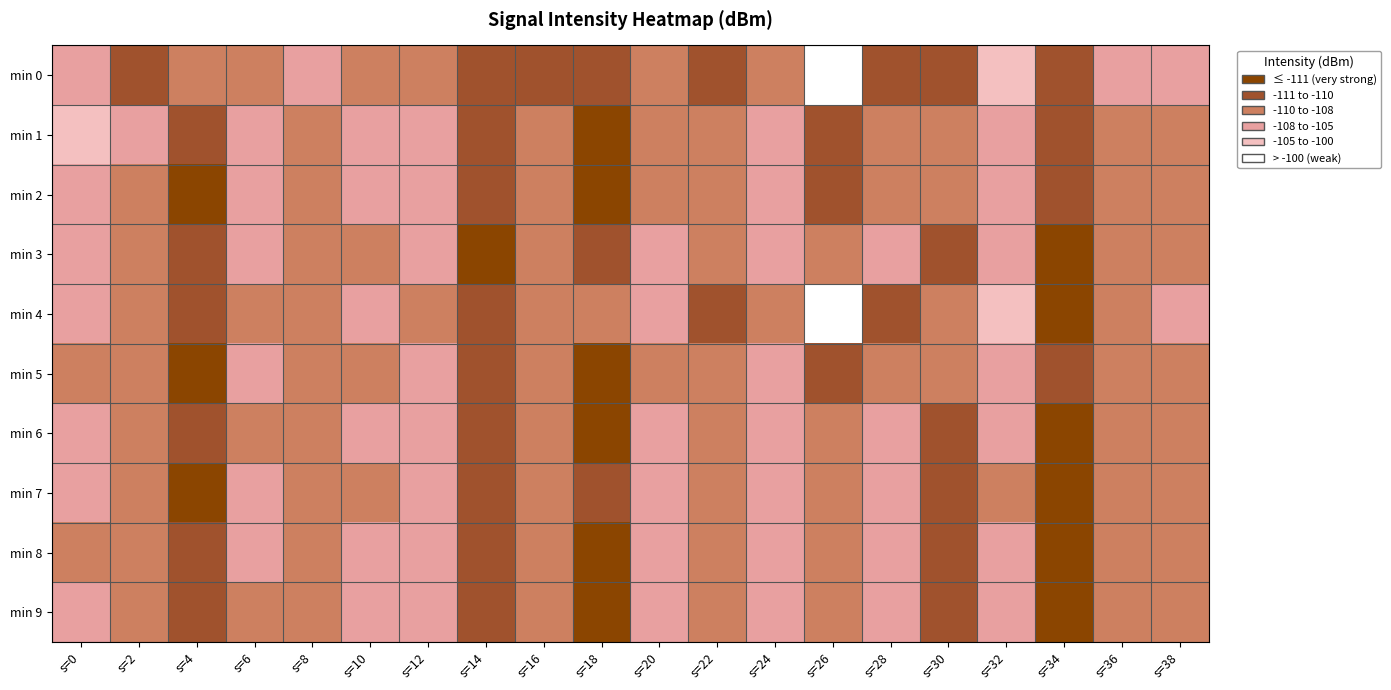

What is the spread (max minus min) of values at s=16?

2.1